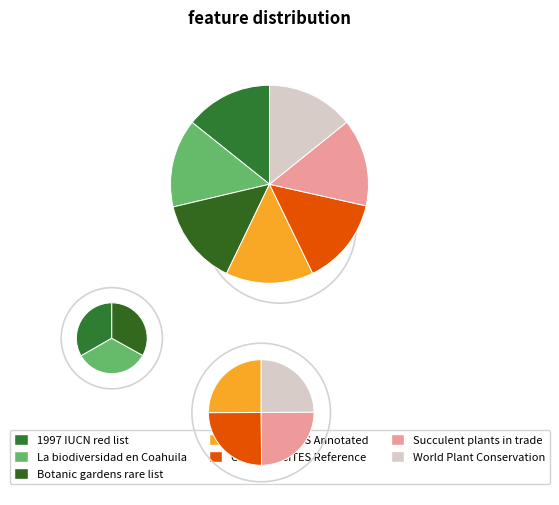

What is the largest slice in the pie chart?

La biodiversidad en Coahuila